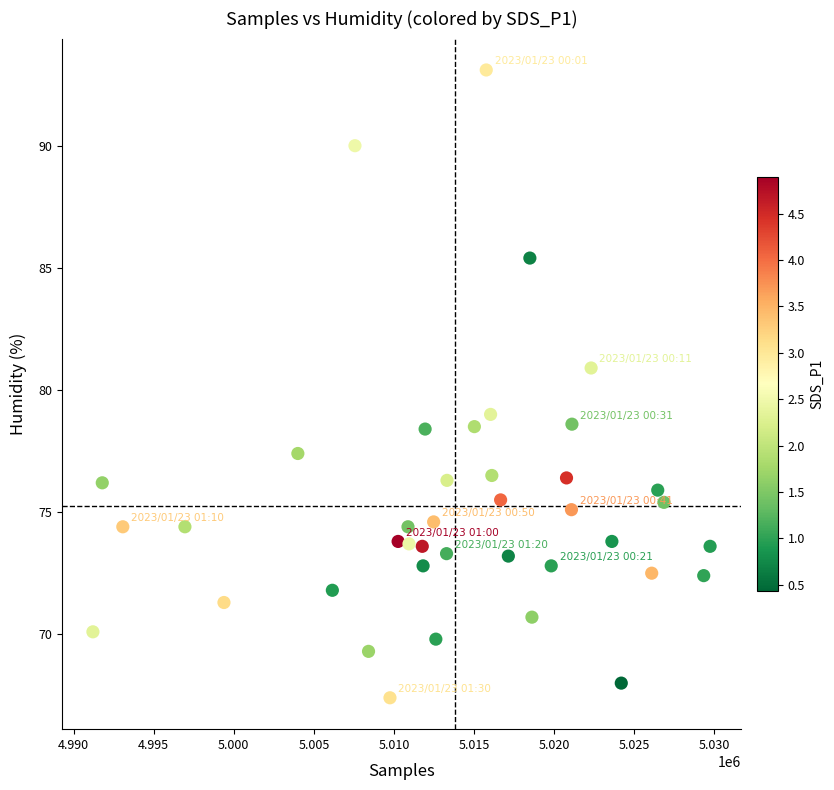

What is the range of Y values (max minus min)?

25.7